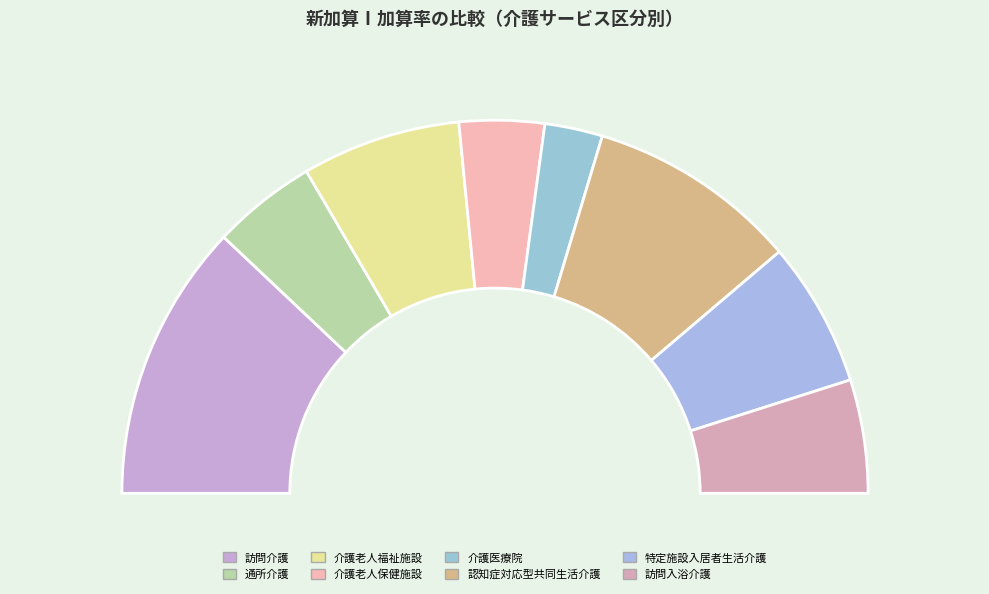

To the nearest percent, what is the difference between the largest and smallest slice percentages?

19%